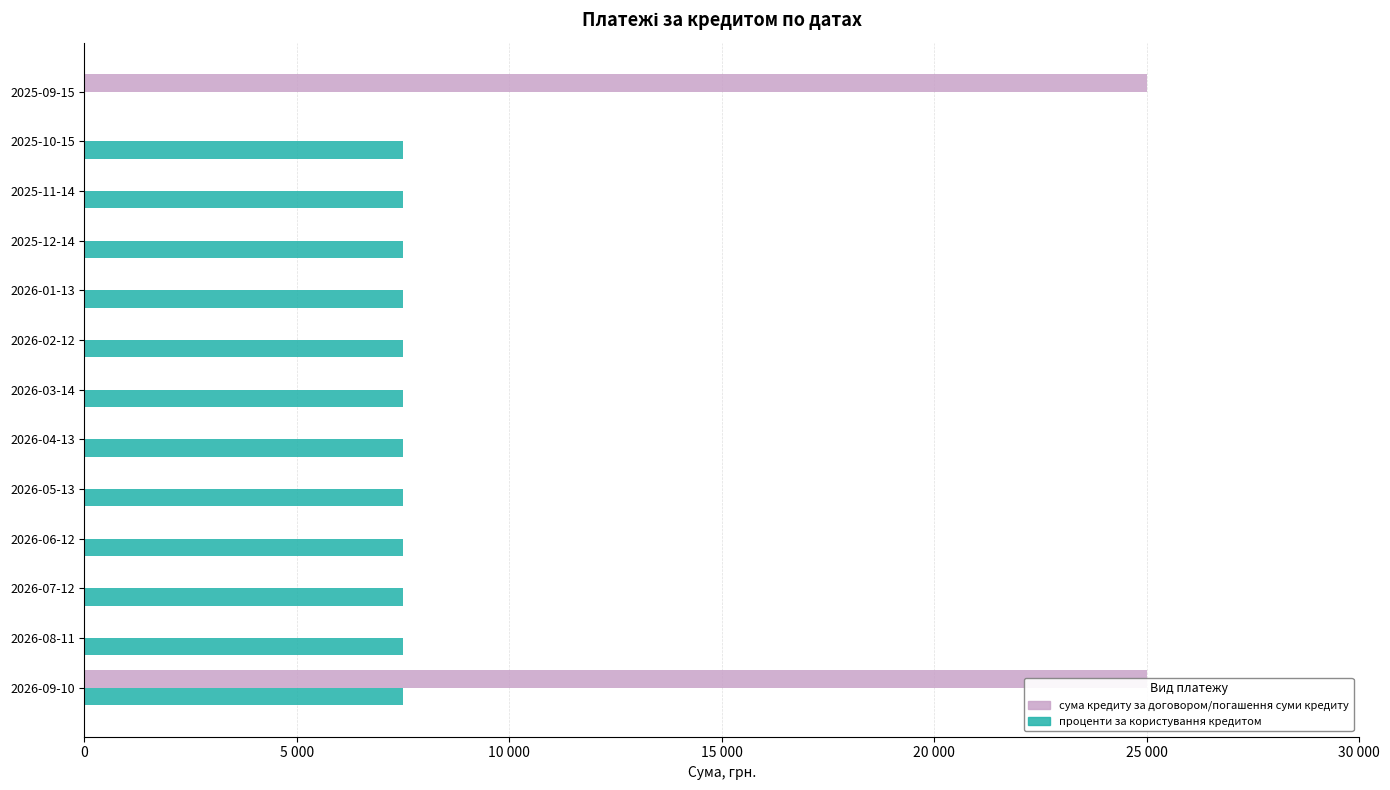

What is the value of the проценти за користування кредитом bar at the 3rd from the left?

7500